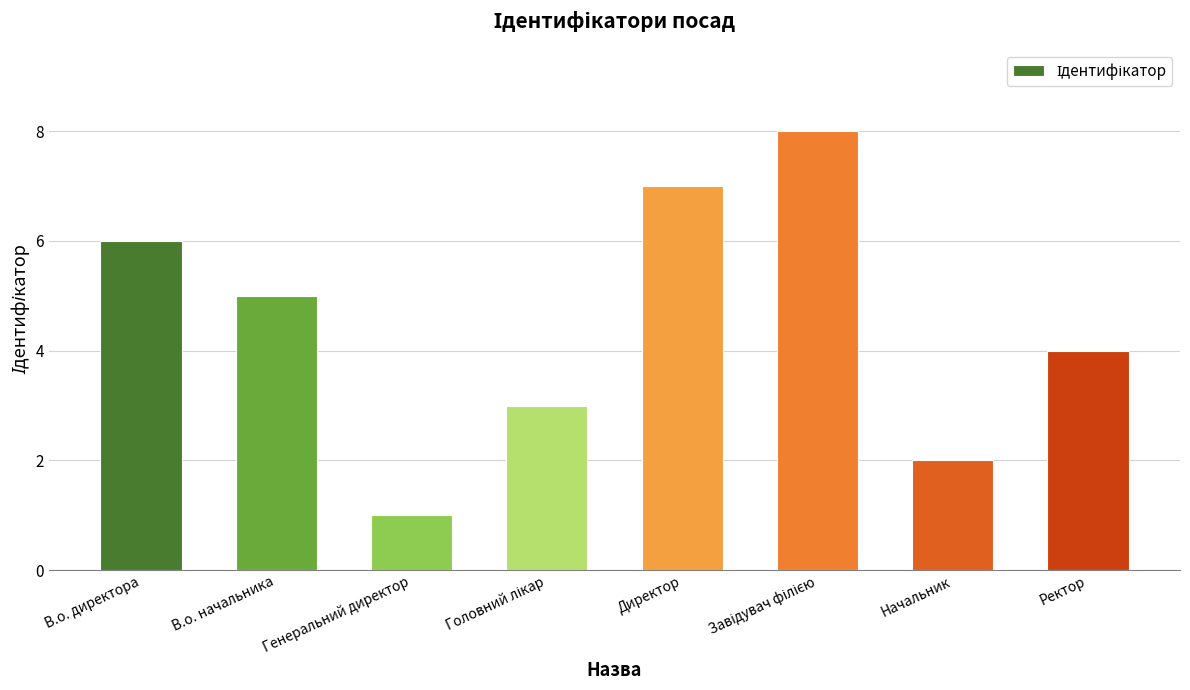

Does the chart contain any negative values?

No